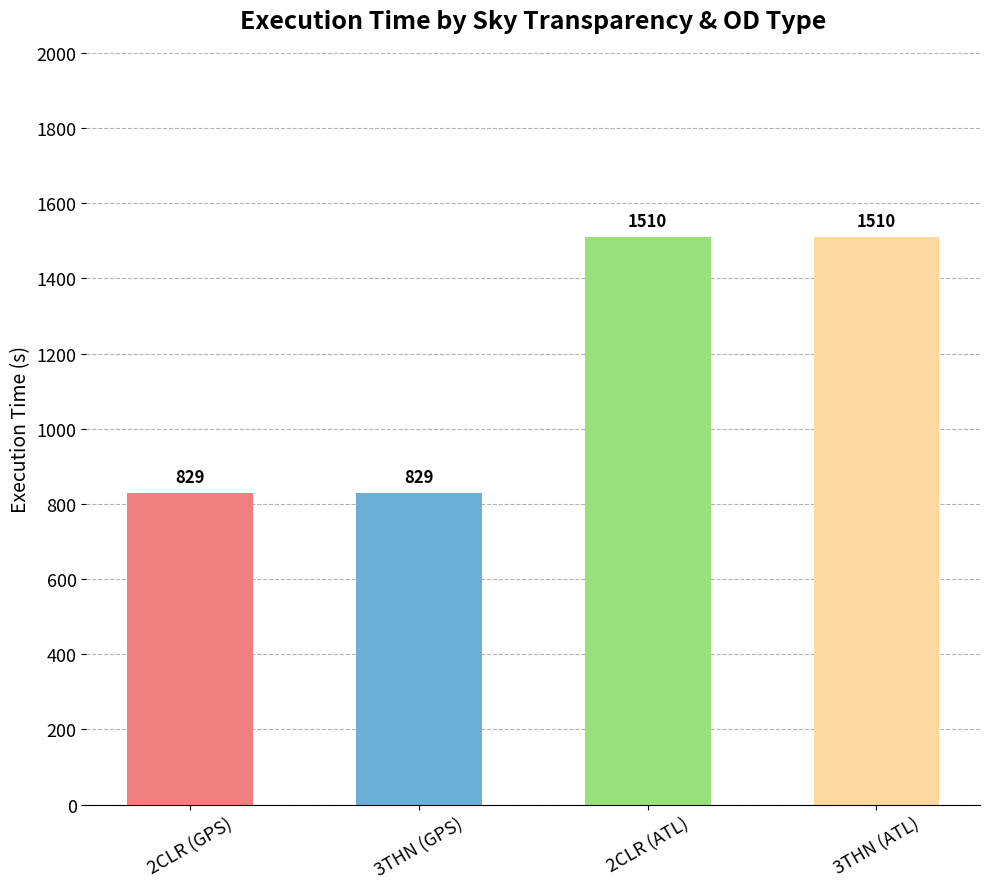

What is the label of the 2nd bar from the right?

2CLR (ATL)